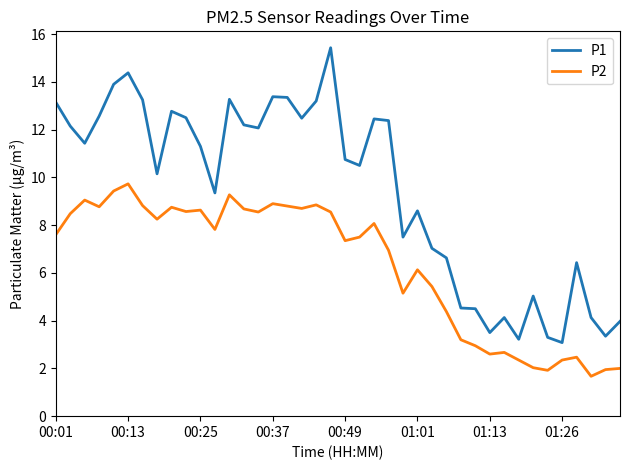

What is the difference between the maximum and minimum values in the P2 series?

8.1